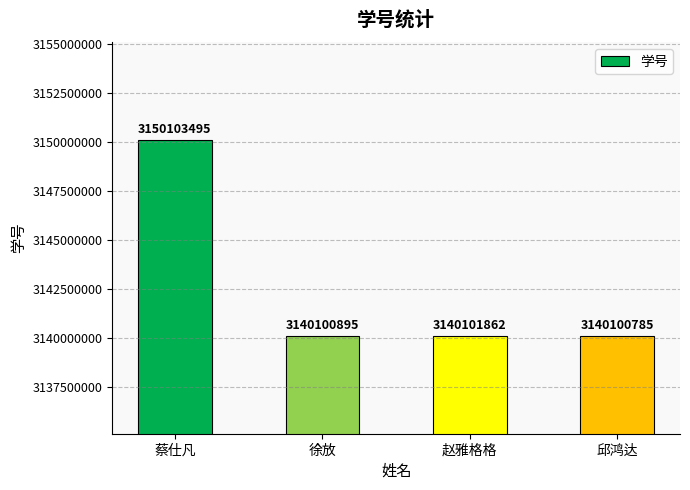

What position from the right is 蔡仕凡?

4